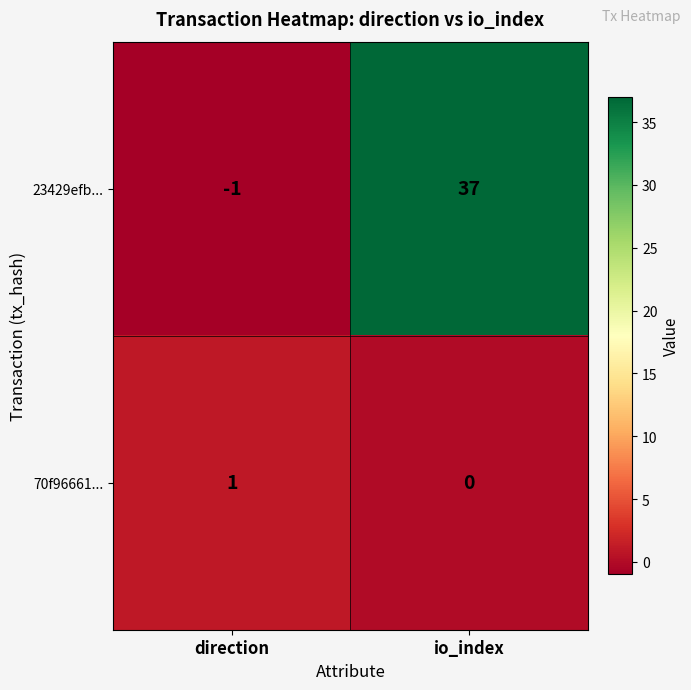

How many values in the 23429efb... series are below 37?

1